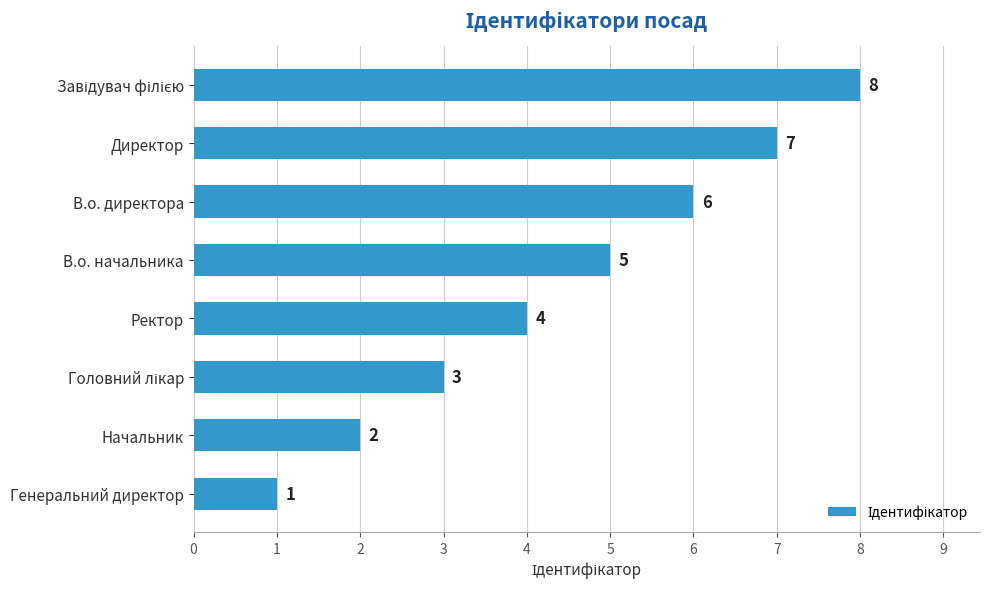

Which label corresponds to the smallest value in the chart?

Генеральний директор